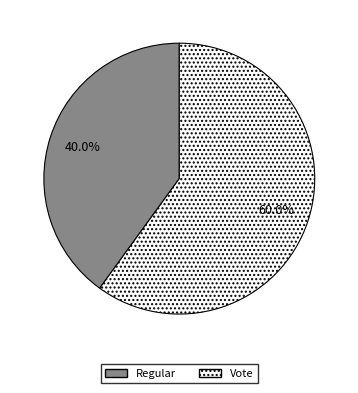

What is the total percentage of Vote and Regular?

100.0%